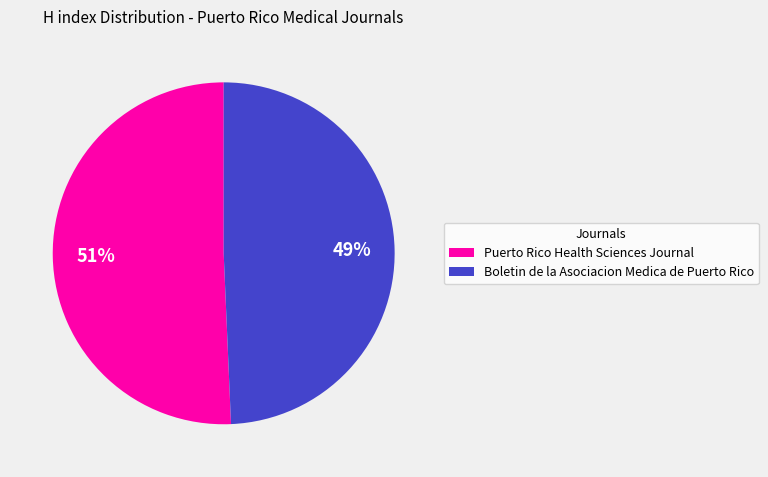

What percentage is the Puerto Rico Health Sciences Journal slice, to the nearest percent?

51%